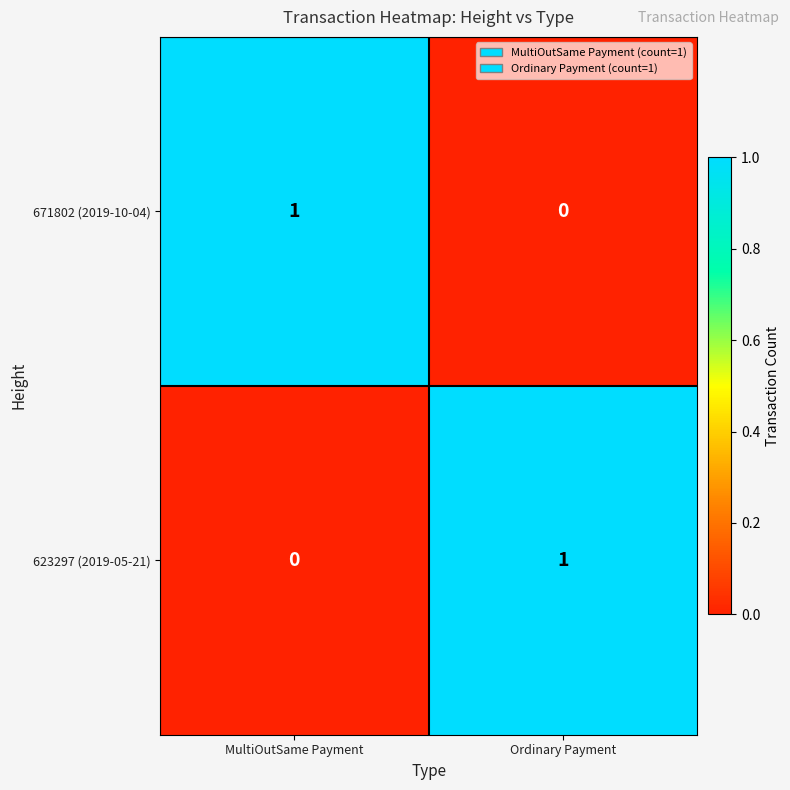

At which label is 623297 (2019-05-21) closest to 0?

MultiOutSame Payment